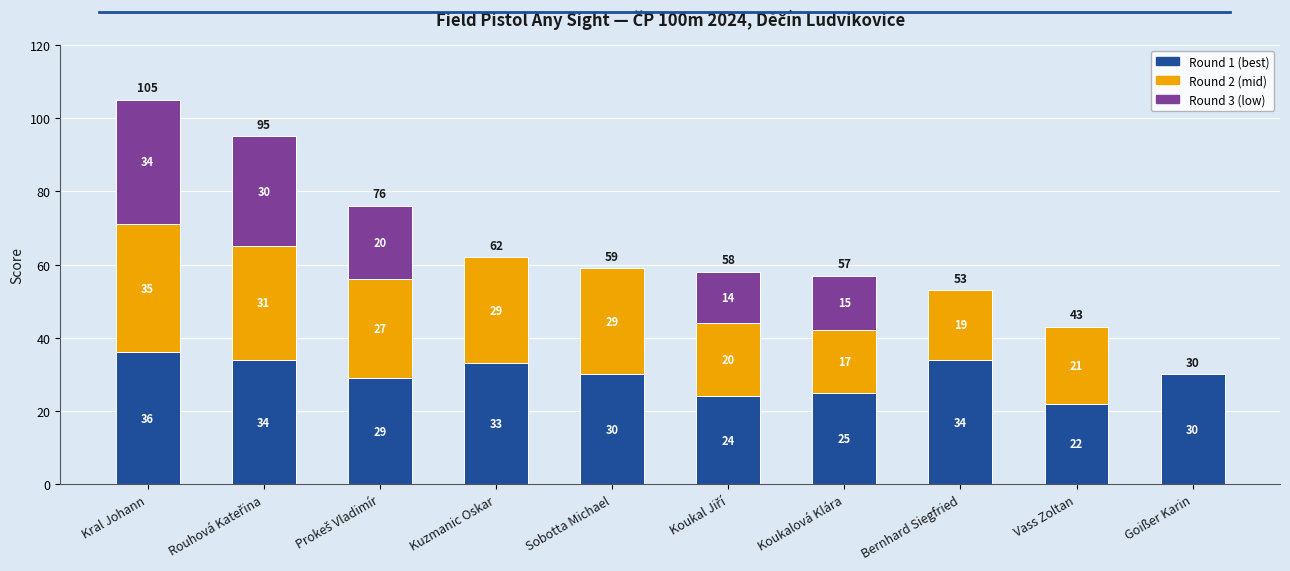

Read the Round 1 (best) value at Vass Zoltan, to the nearest 5.

20